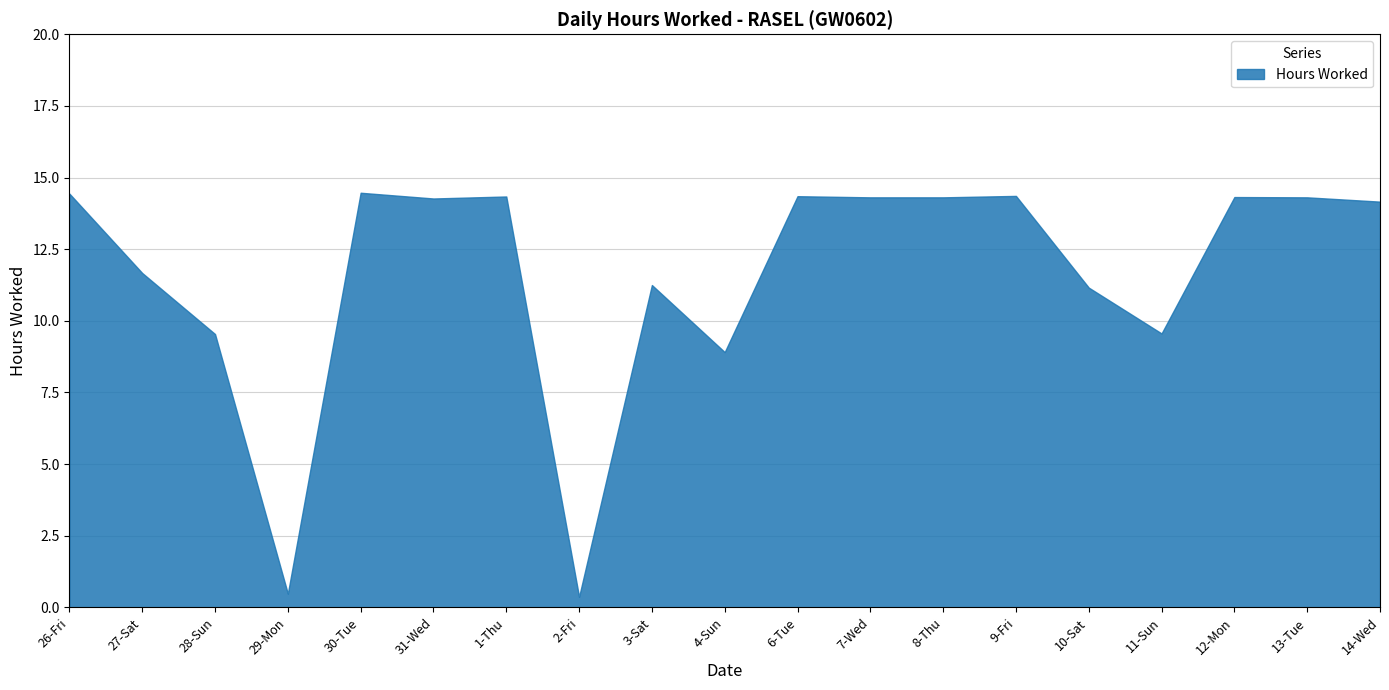

Is it true that the value at 29-Mon is 0.3?

False